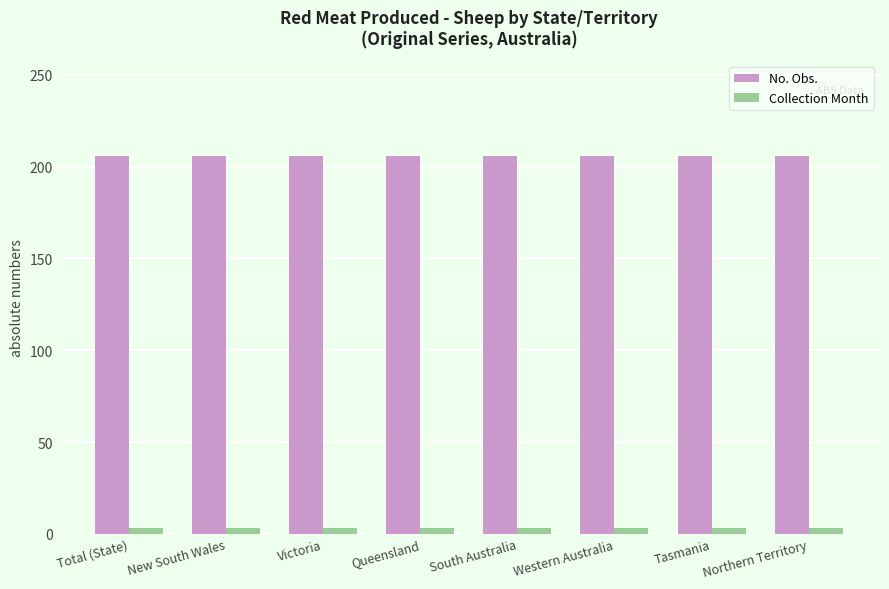

What are all the series names shown in the legend?

No. Obs., Collection Month